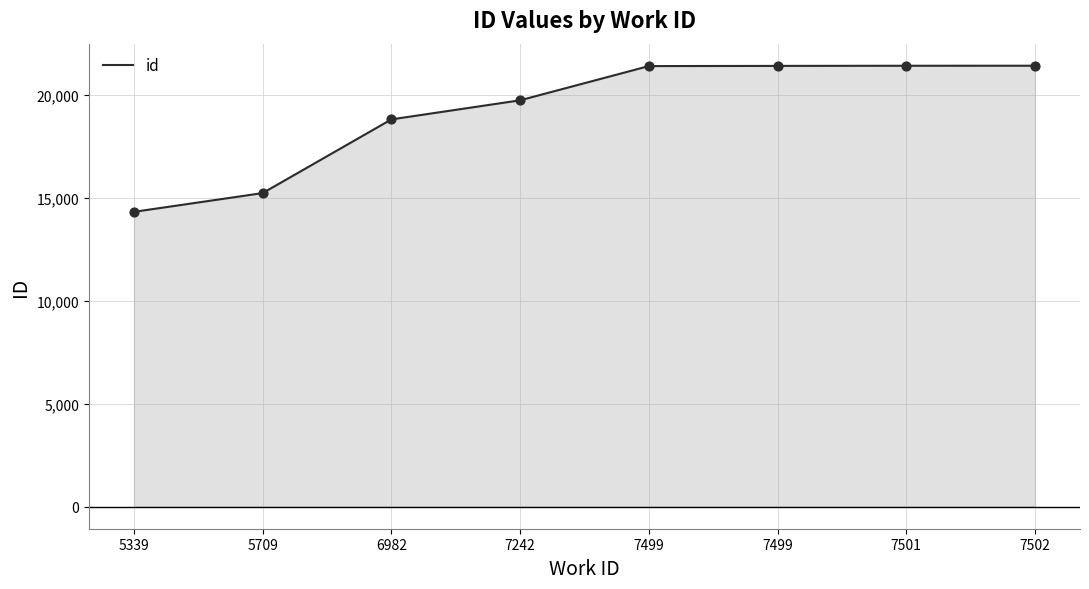

Approximately how many times larger is the value at 6982 compared to 7242?

1.0